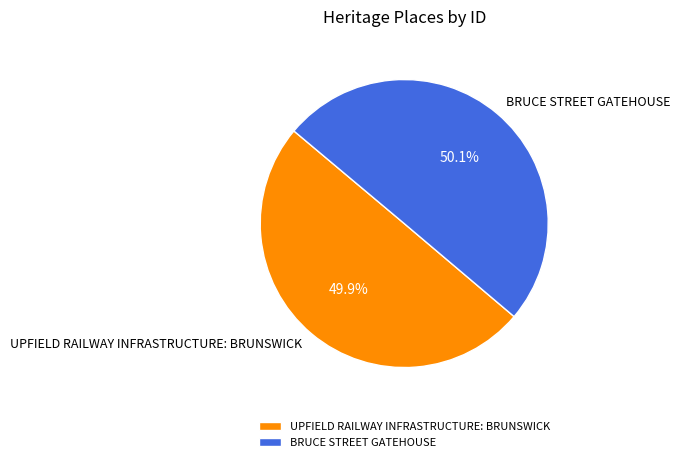

Count the number of slices in the pie.

2